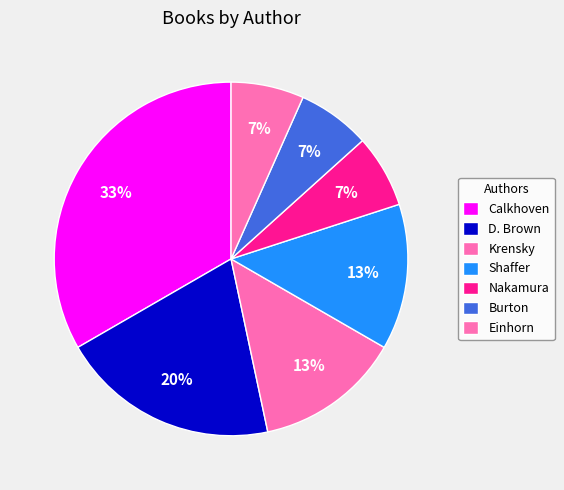

Which slice is the smallest?

May Nakamura (130131052)